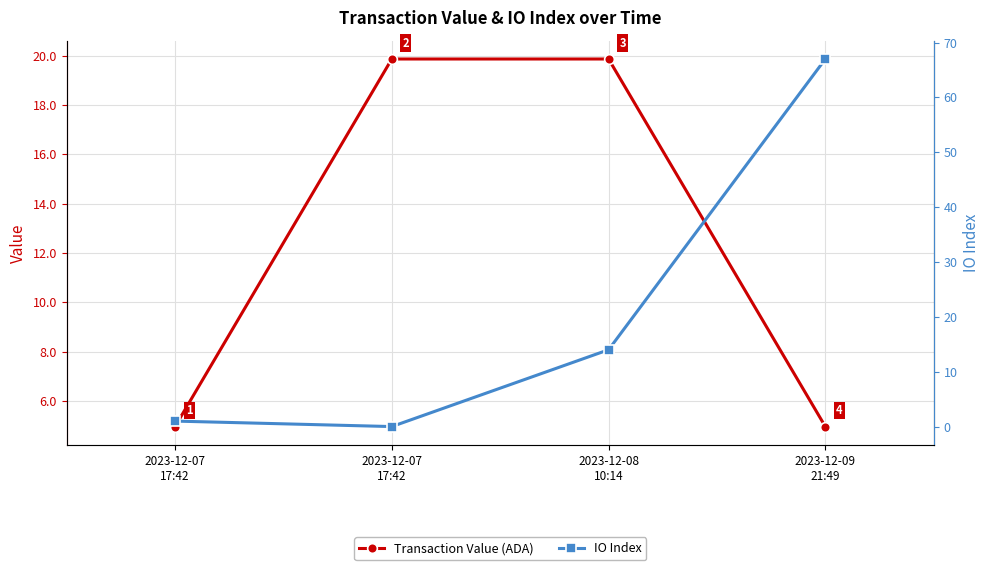

What is the value of the Transaction Value (ADA) point at the 4th from the left?

5.0